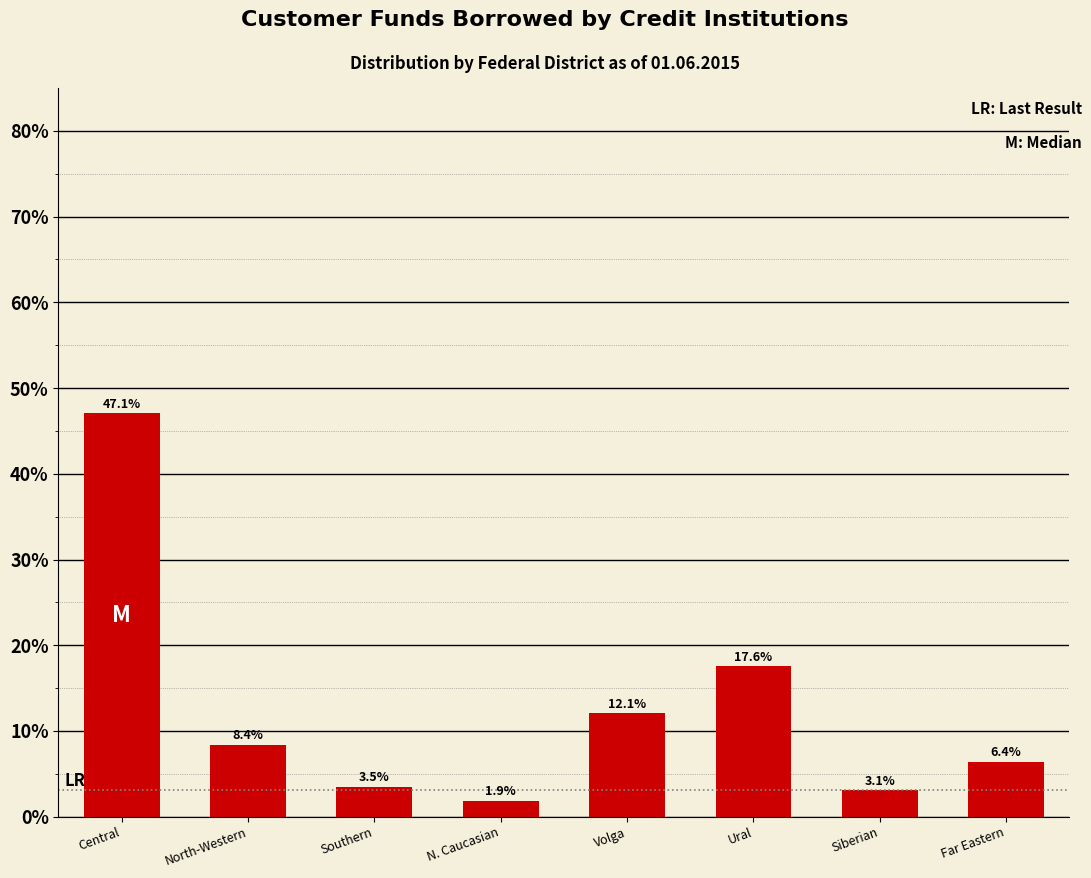

Reading left to right, list all the values displayed in this chart.

47.1	8.4	3.5	1.9	12.1	17.6	3.1	6.4